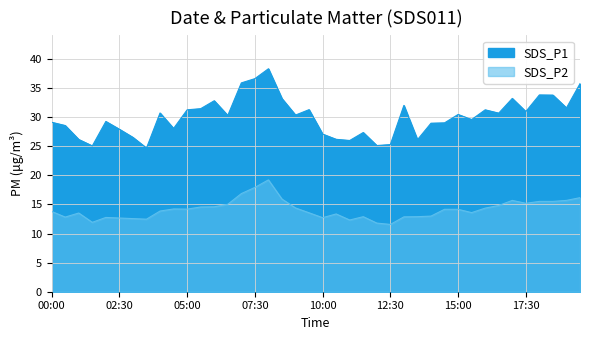

Does the chart display data point markers on the line(s)?

No